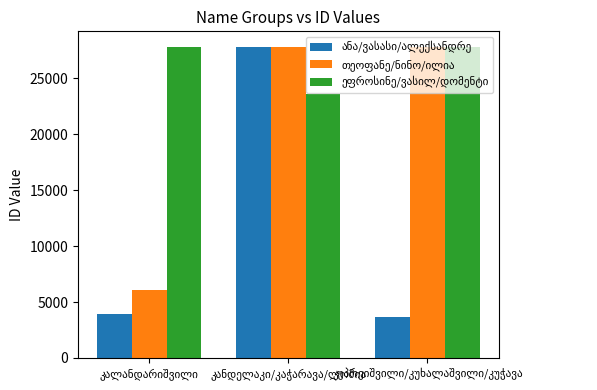

At how many categories does at least one series exceed 7969?

3